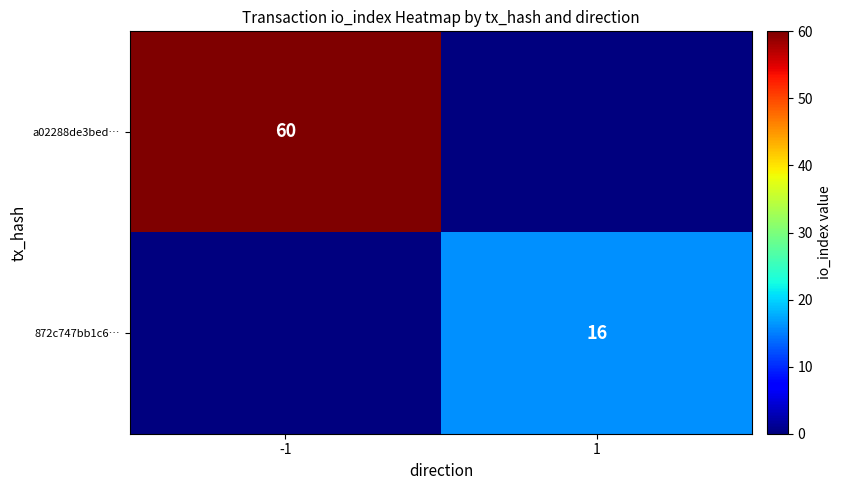

The 872c747bb1c6… series shows 22 at 1. True or false?

False